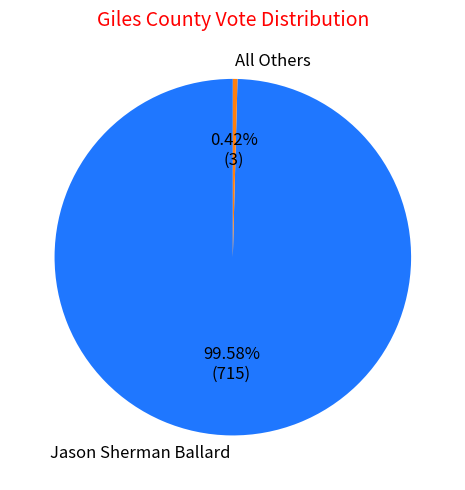

To the nearest percent, what portion does Jason Sherman Ballard represent?

100%